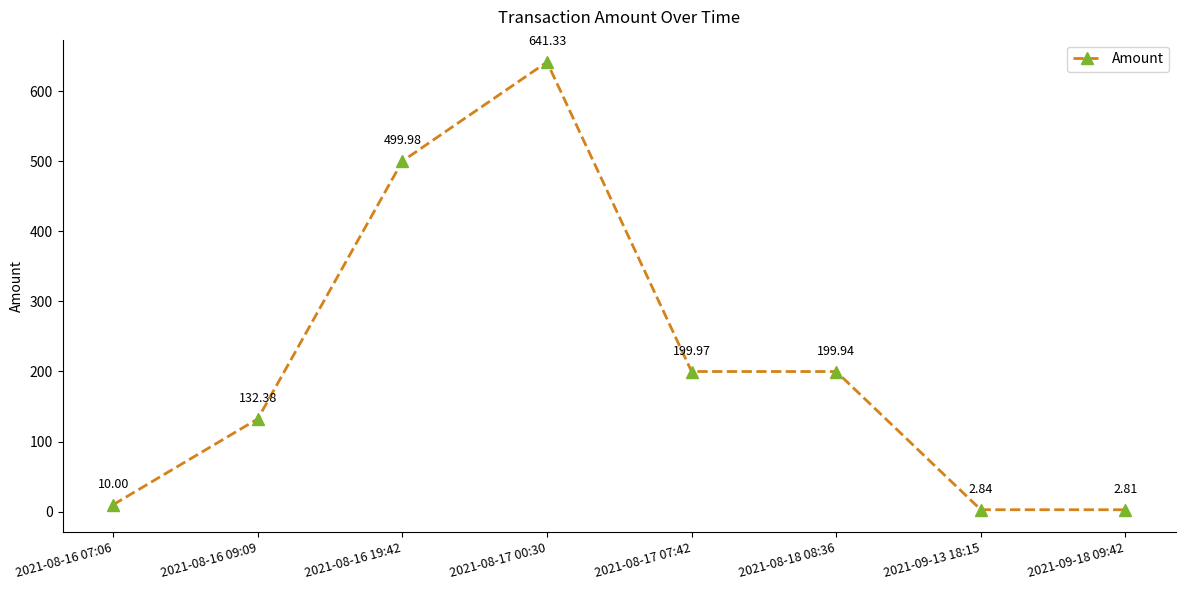

What is the sum of the values at 2021-08-16 09:09 and 2021-09-13 18:15?

135.2